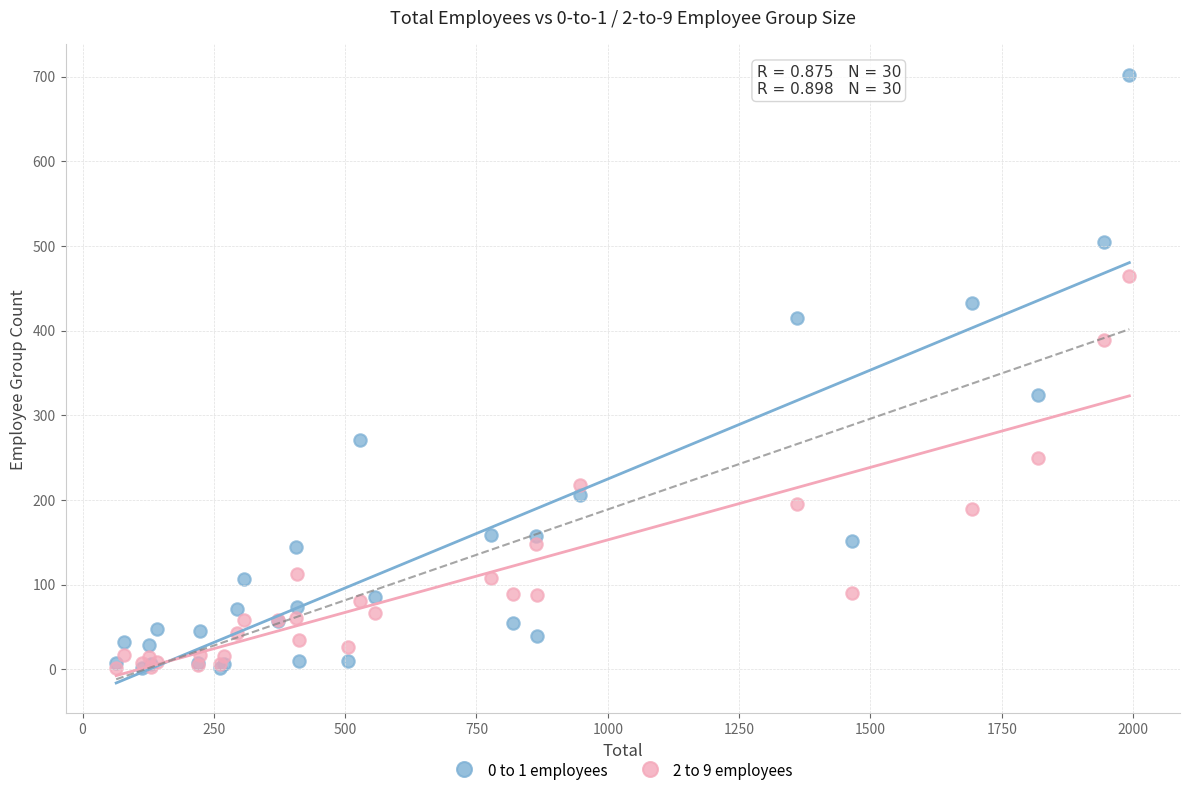

Which series reaches the maximum Y coordinate?

0 to 1 employees